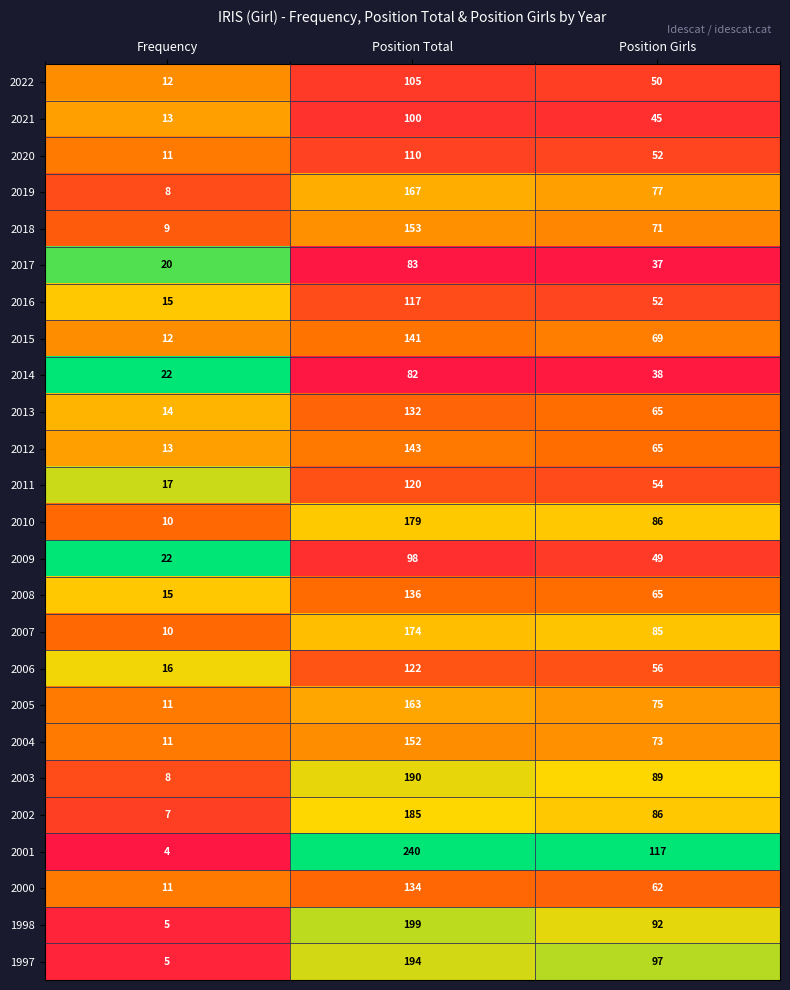

Read the 2008 value at Position Total, to the nearest 10.

140